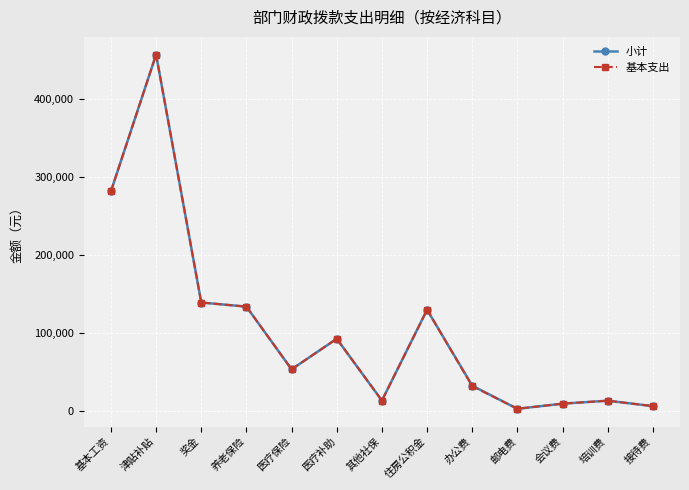

True or false: 基本支出 has more than 1 interior local peaks.

True